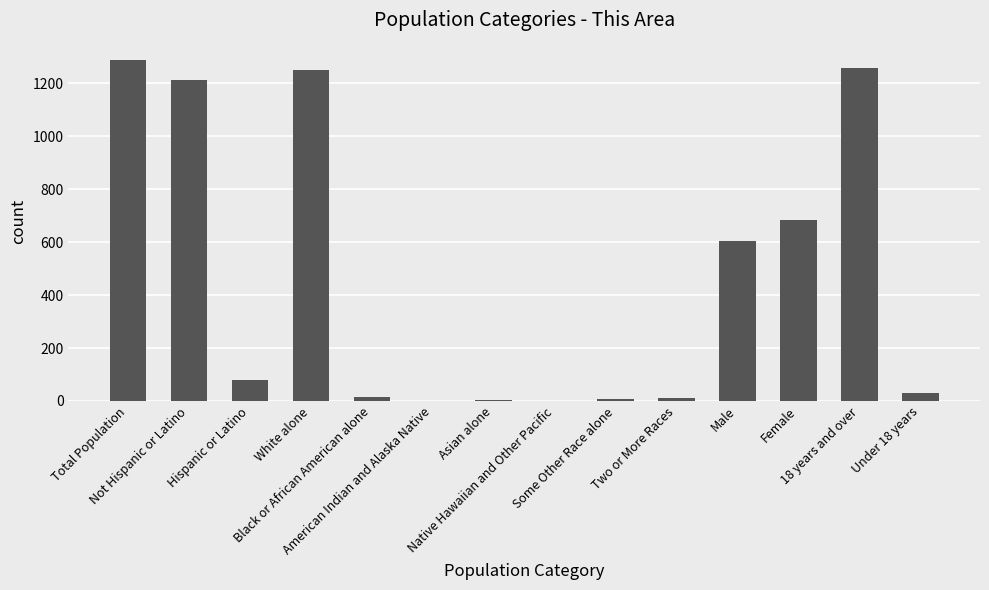

What is the sum of all values?

6440